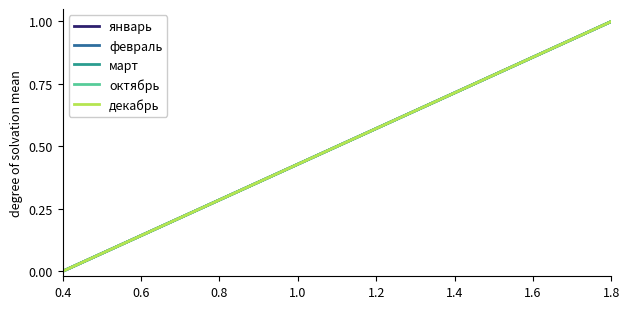

True or false: март and февраль intersect in this chart.

False